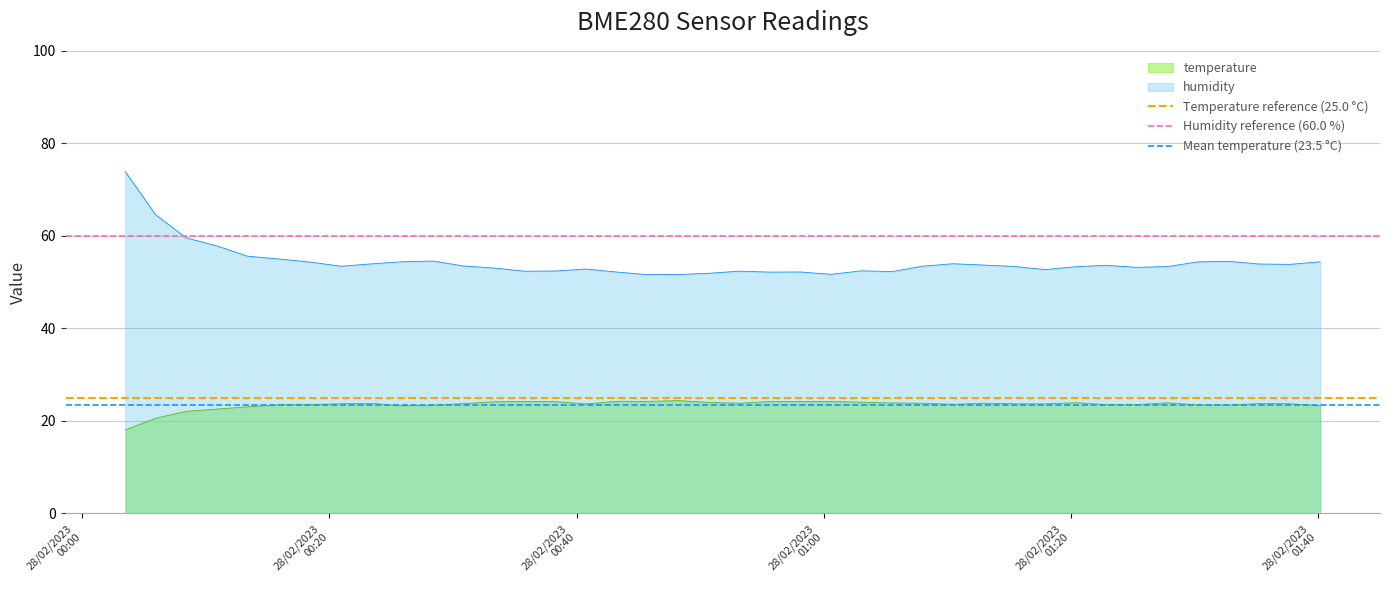

True or false: temperature and humidity intersect in this chart.

False